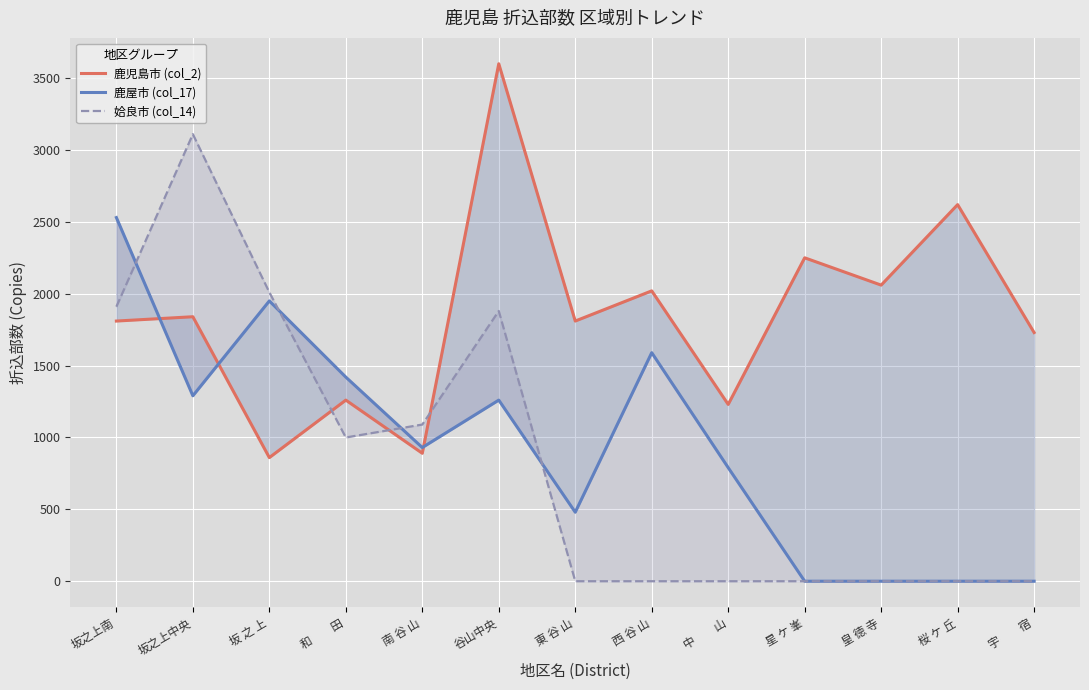

At how many categories does at least one series exceed 3286?

1